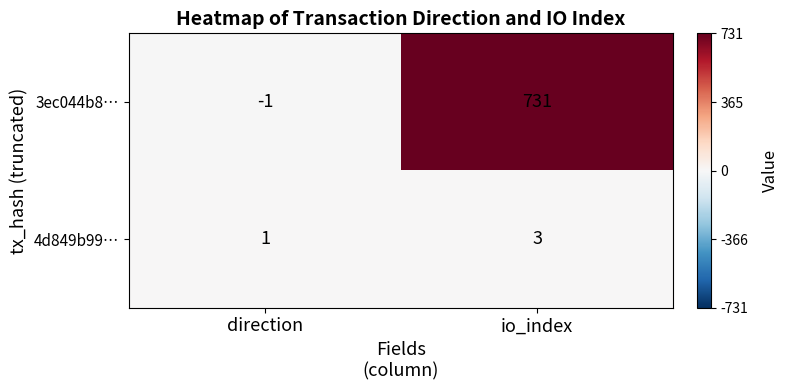

Between direction and io_index, which series saw the biggest shift?

3ec044b8…